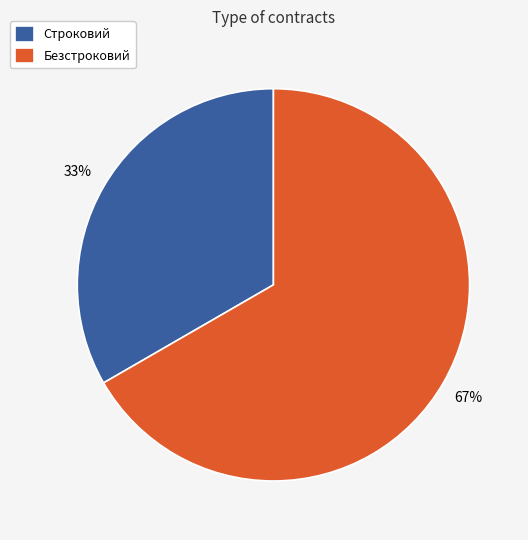

To the nearest percent, what percentage of the pie is Безстроковий?

67%